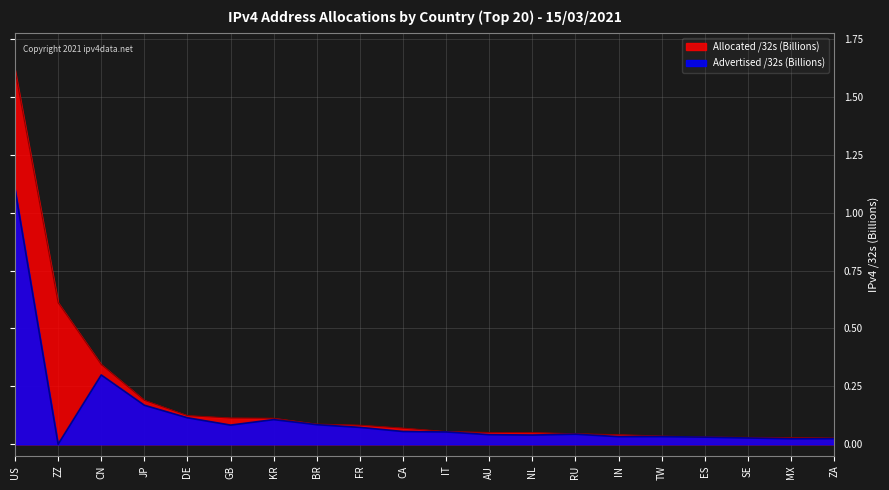

In Advertised /32s, how many points are lower than both neighbors (excluding endpoints)?

5